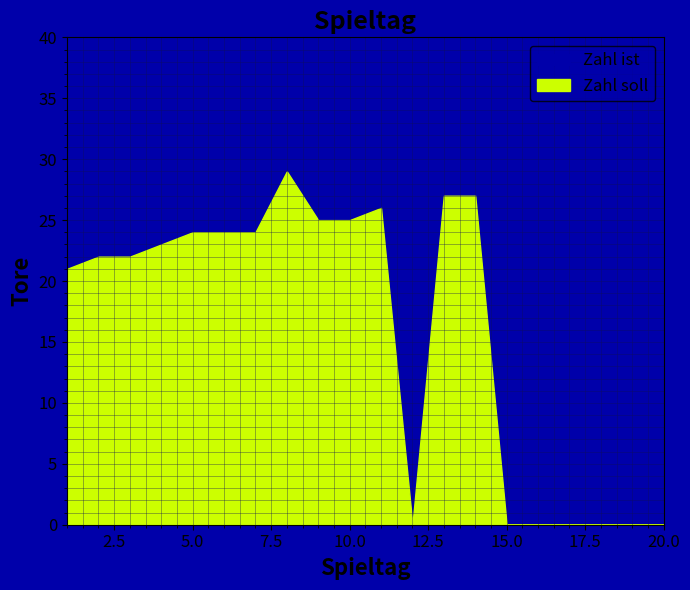

Reading right to left, list all the values displayed in this chart.

Zahl ist: 31	30	34	21	31	29	26	32	34	32	35	27	20	29	30	26	27	31	32	30
Zahl soll: 0	0	0	0	0	0	27	27	0	26	25	25	29	24	24	24	23	22	22	21